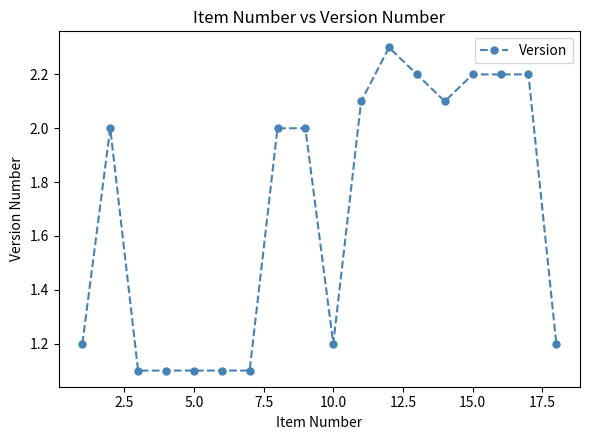

Count the number of categories in the chart.

18